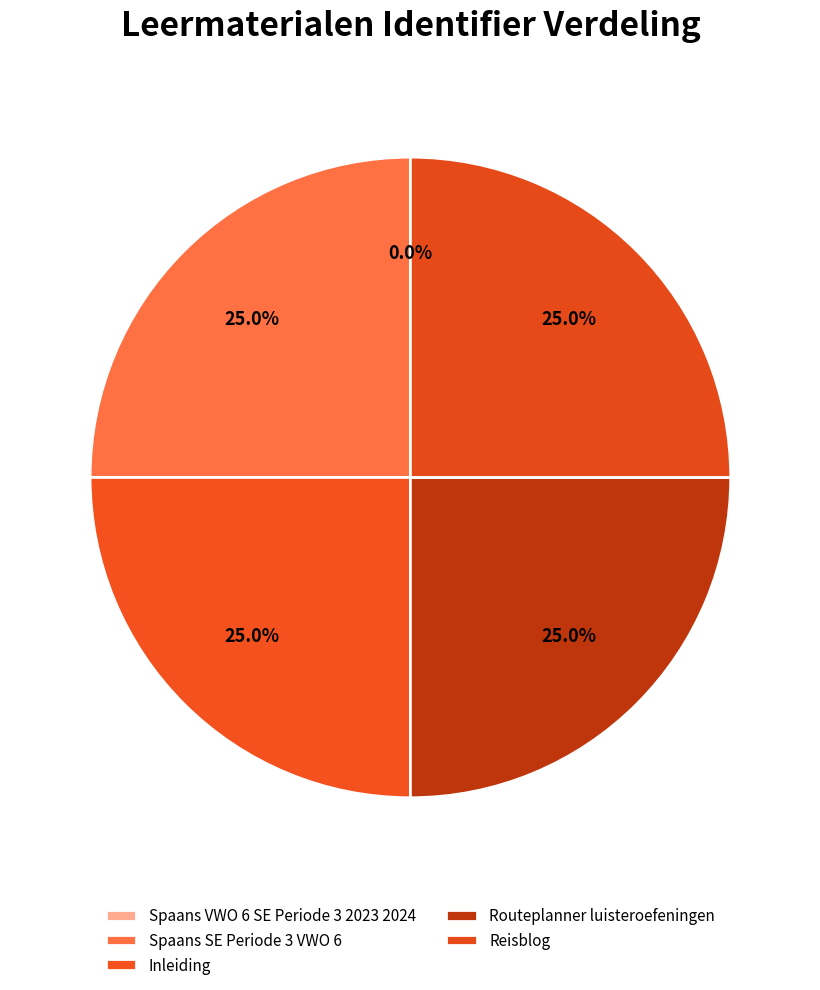

Rank the categories by value from highest to lowest.

Reisblog, Routeplanner luisteroefeningen, Inleiding, Spaans SE Periode 3 VWO 6, Spaans VWO 6 SE Periode 3 2023 2024